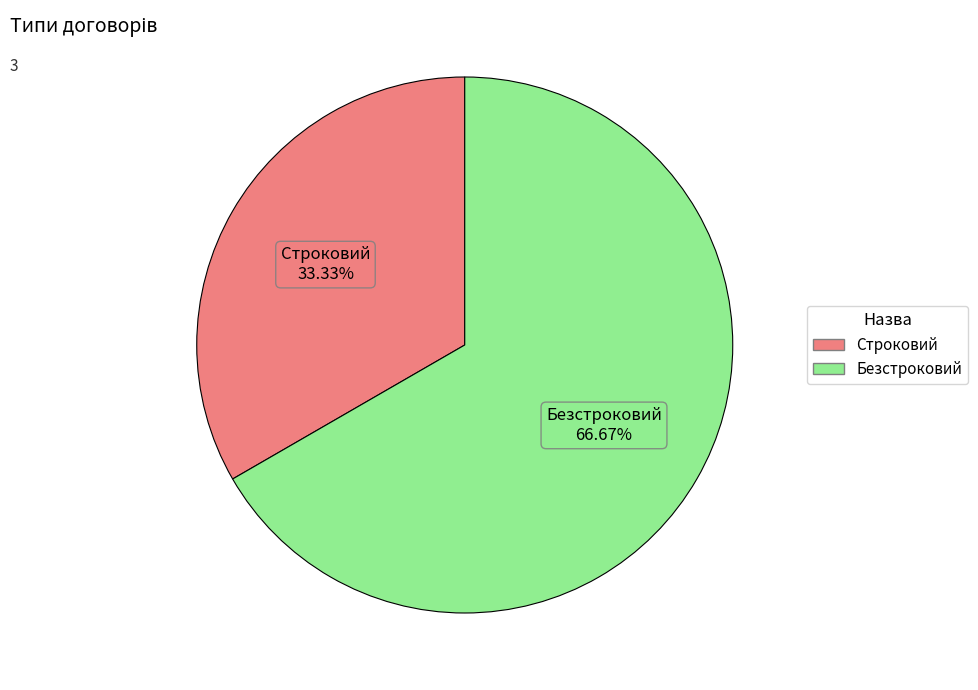

Which category has the biggest portion of the pie?

Безстроковий